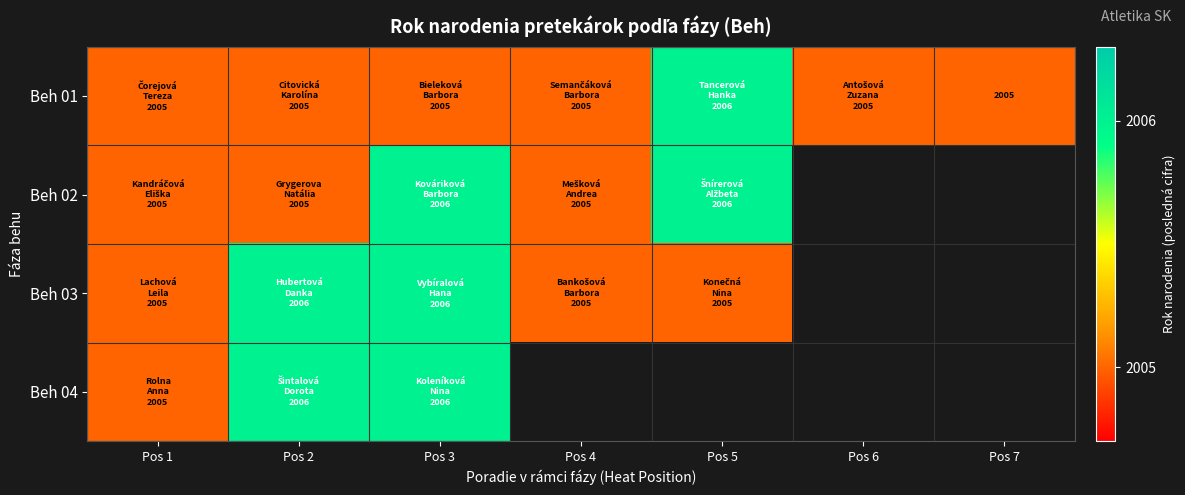

Which category has the highest value in the Beh 03 series?

Pos 2